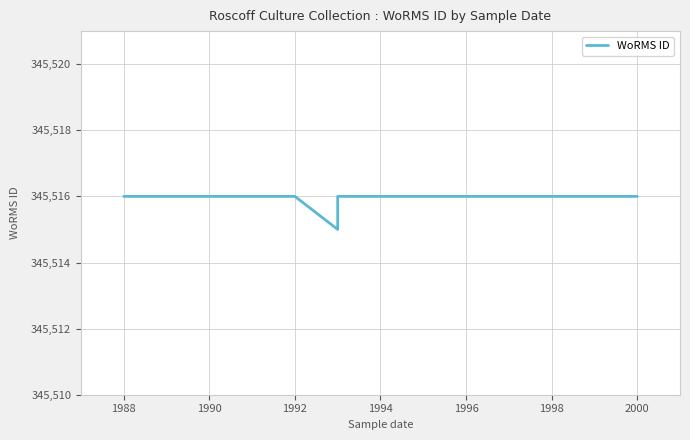

What is the label of the 7th point from the left?

1998